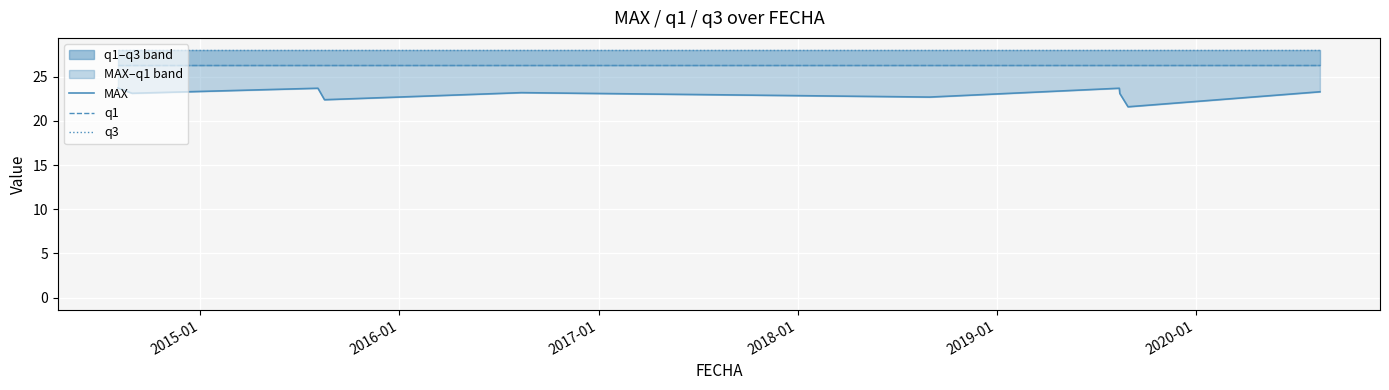

Which series has the largest range (max minus min)?

MAX